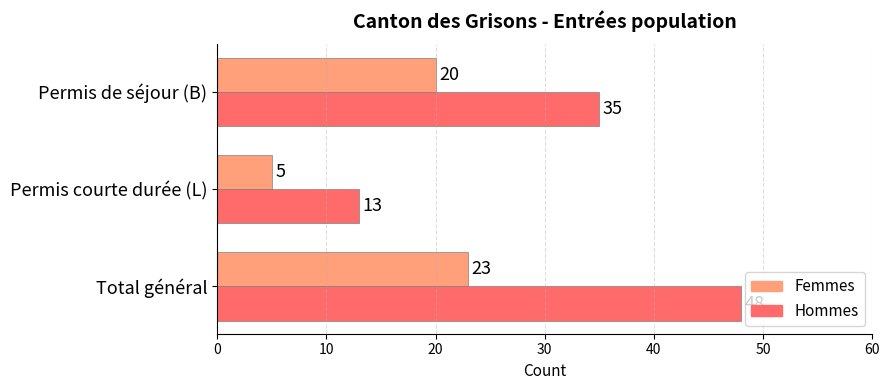

Count the Femmes values in the range 5 to 23.

3